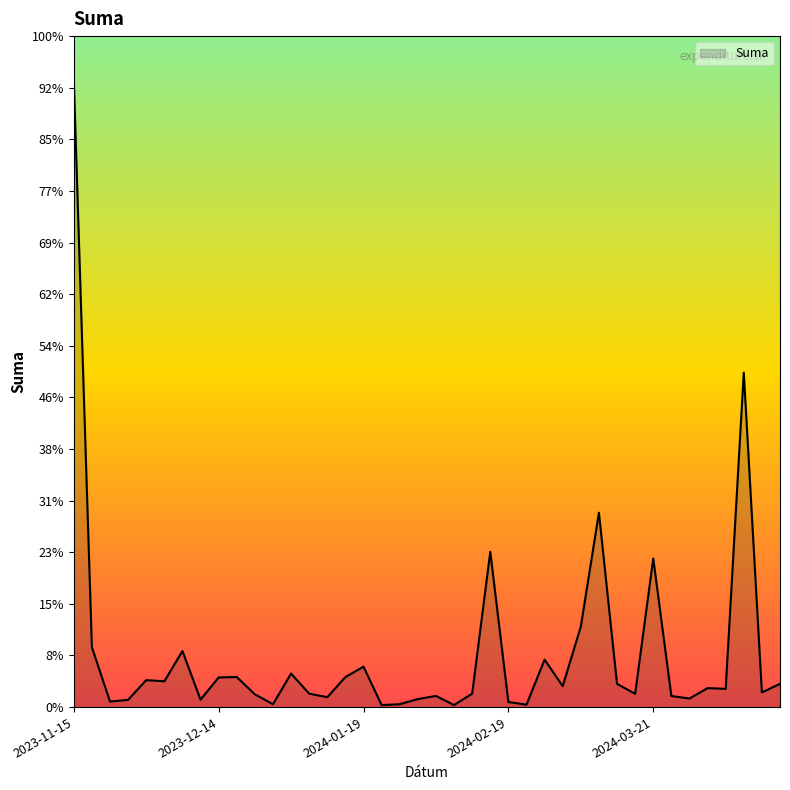

How many interior local peaks (higher than both neighbors) does the data have?

12